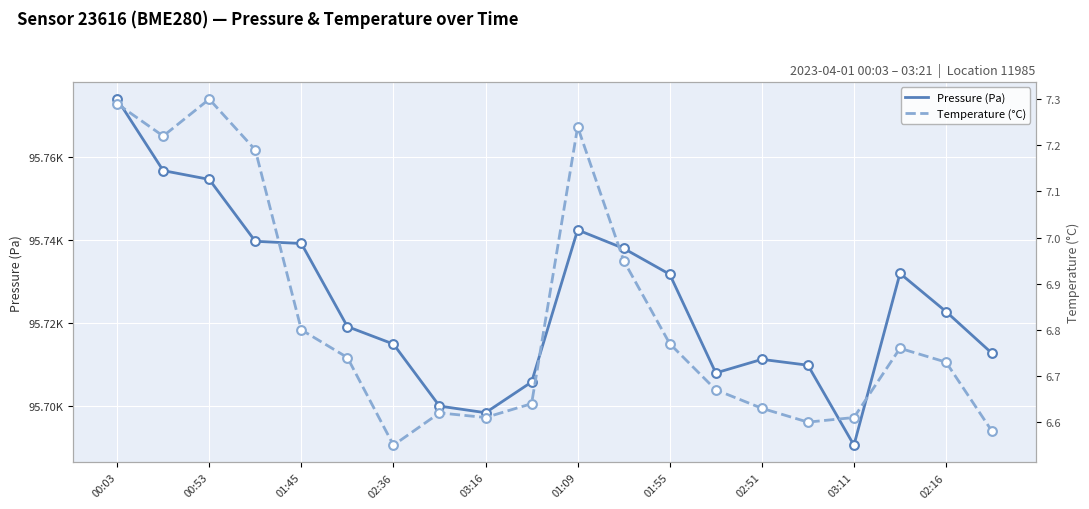

Which series contains the highest Y value?

Pressure (Pa)